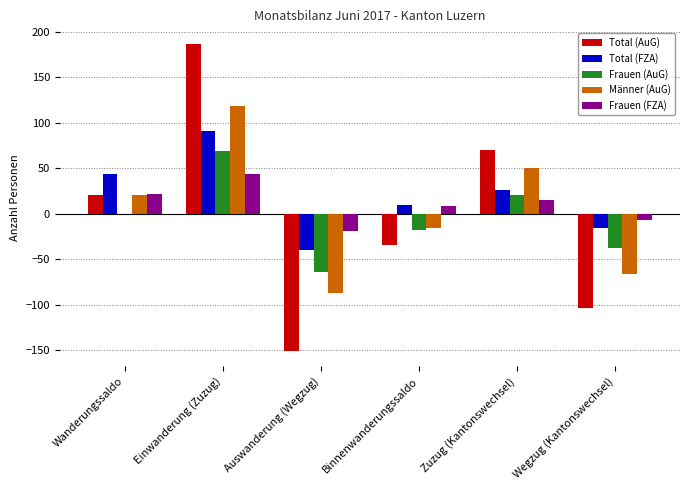

The Total (FZA) series shows -16 at Auswanderung (Wegzug). True or false?

False